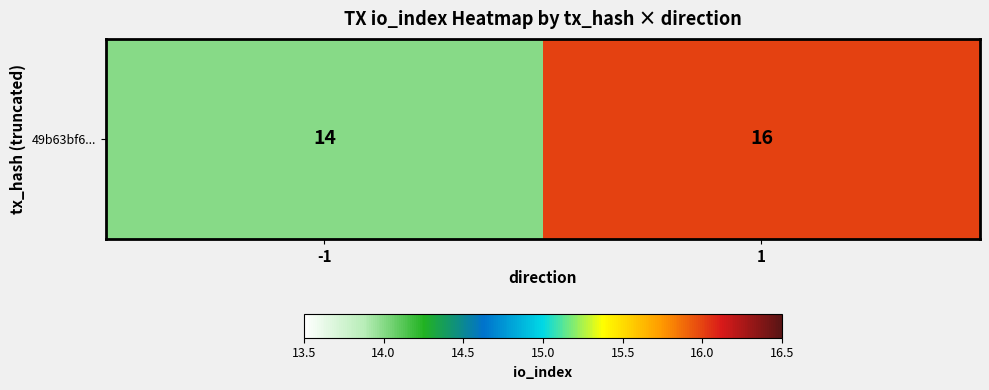

Reading right to left, list all the values displayed in this chart.

1=16	-1=14